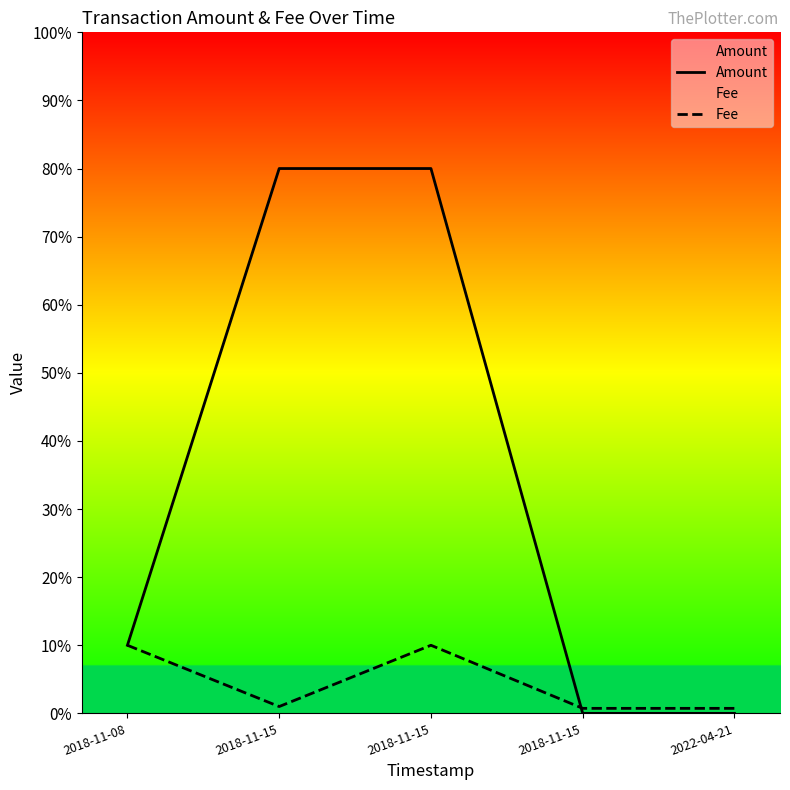

Which series changed the most between 2018-11-15 and 2018-11-15?

Fee